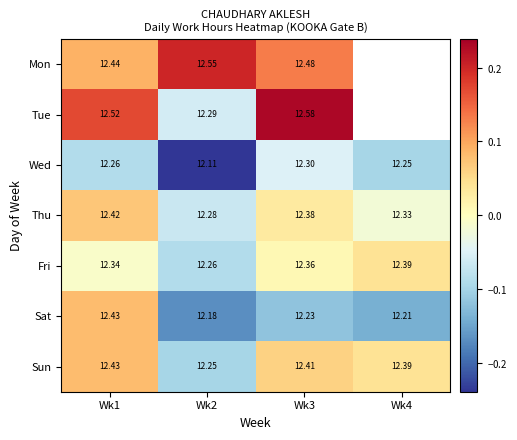

Which series changed the most between Wk1 and Wk3?

Sat